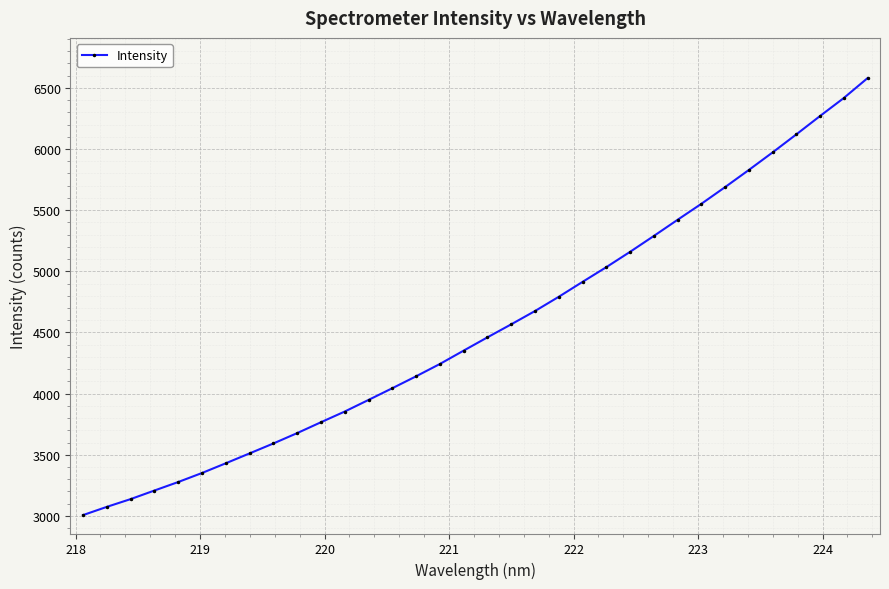

What is the value of the 3rd point from the left?

3137.4